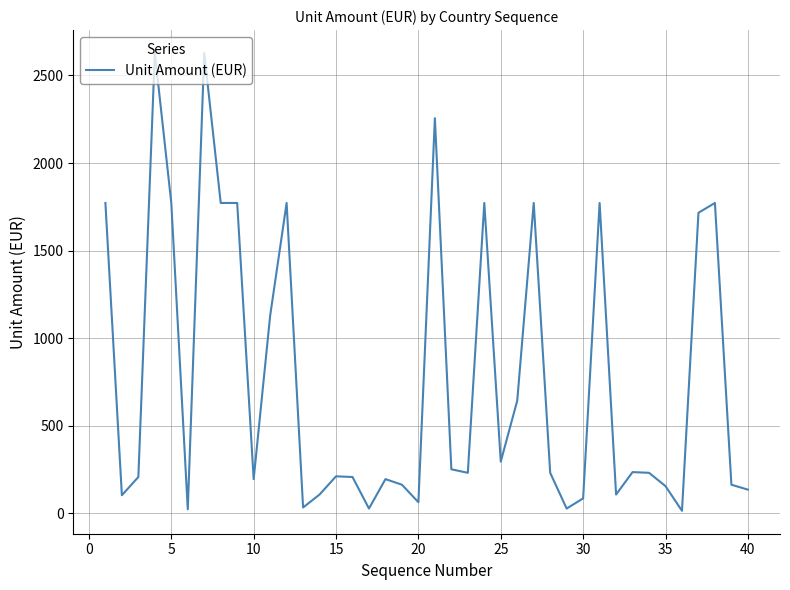

What is the maximum value shown in the chart?

2628